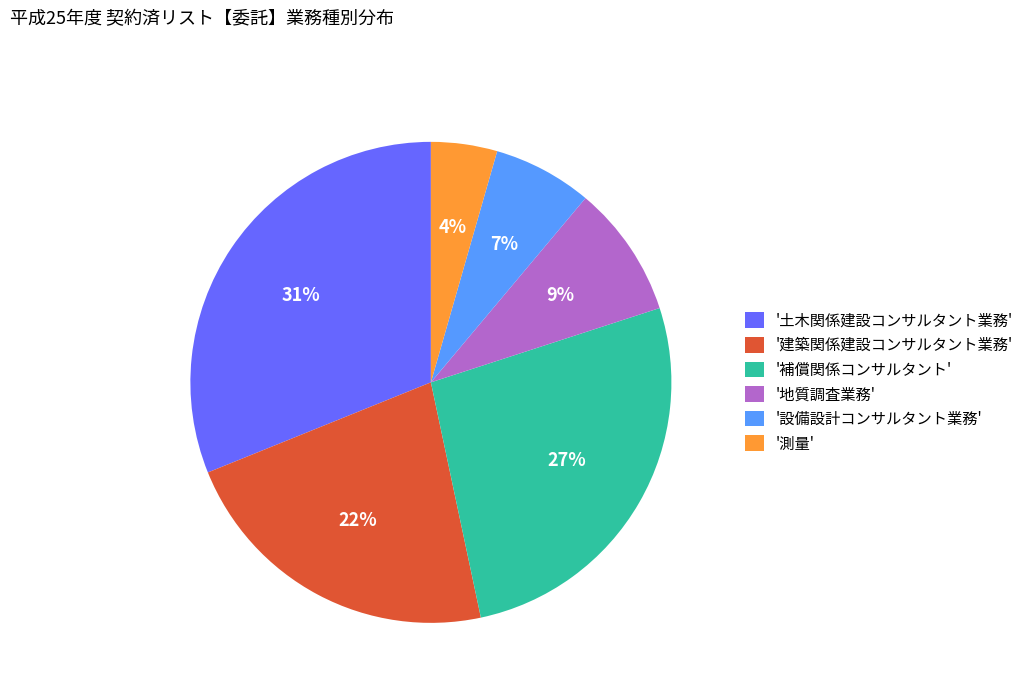

True or false: '土木関係建設コンサルタント業務' accounts for 22% of the total.

False